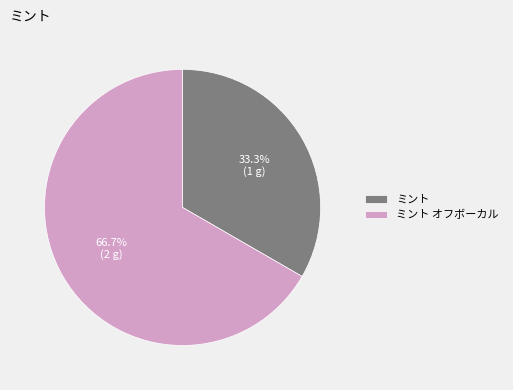

Rank the categories by value from highest to lowest.

ミント オフボーカル, ミント